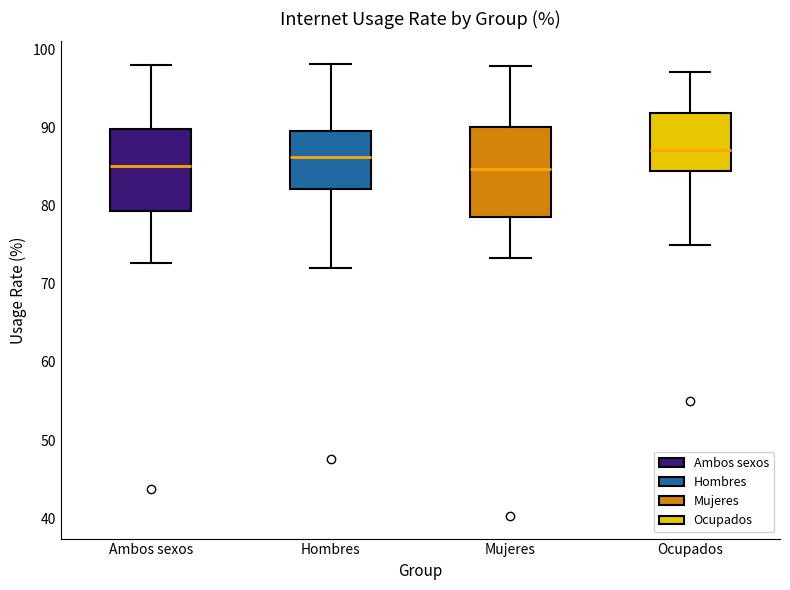

Where is the upper edge of the box for Ocupados on the y-axis? The values are not printed on the chart, so give them approximately, as read against the axis.

92